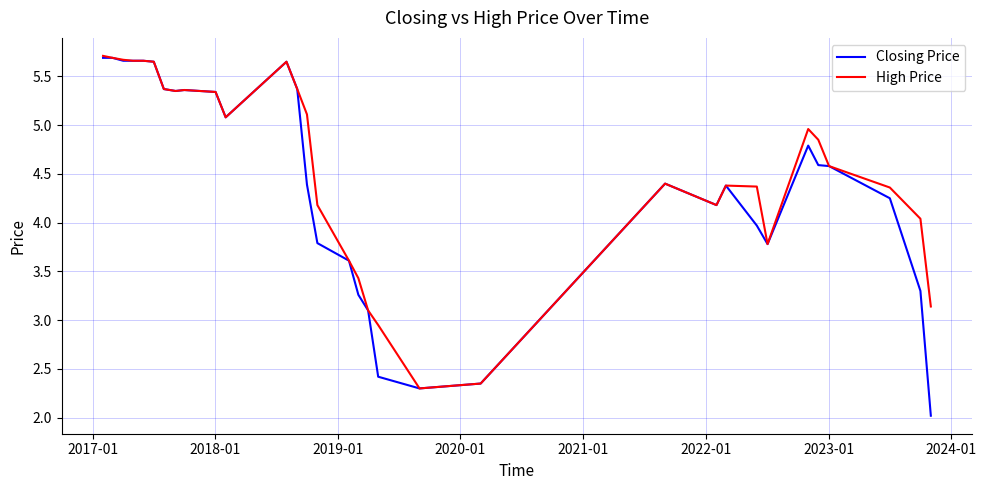

How many lines are shown in the chart?

2